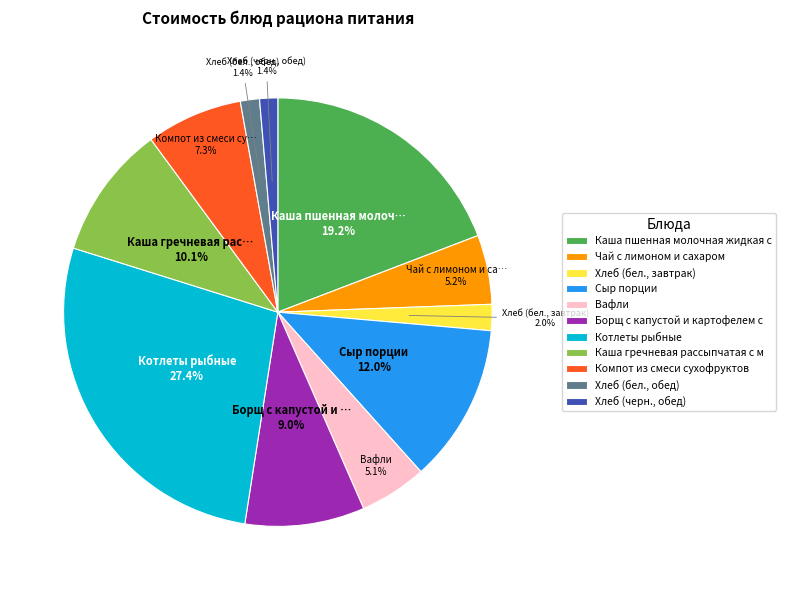

Does any single category account for the majority?

No